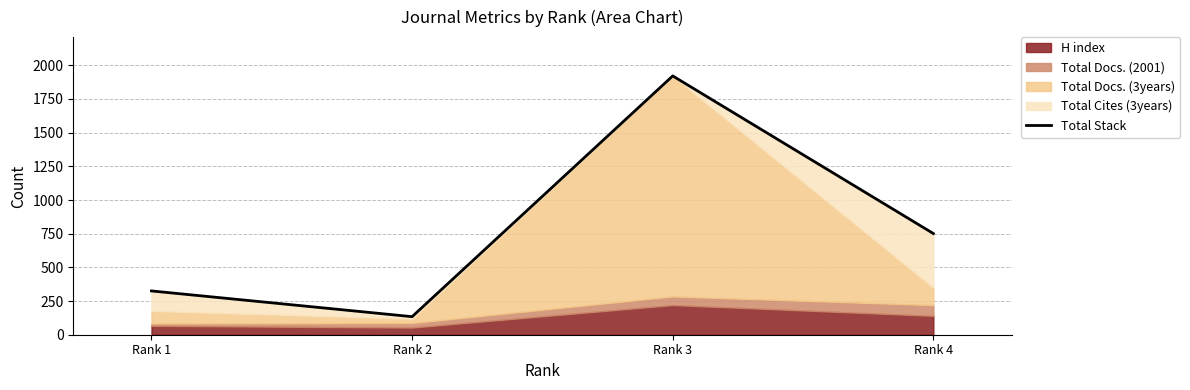

At which category does the data reach its first local peak?

Rank 3